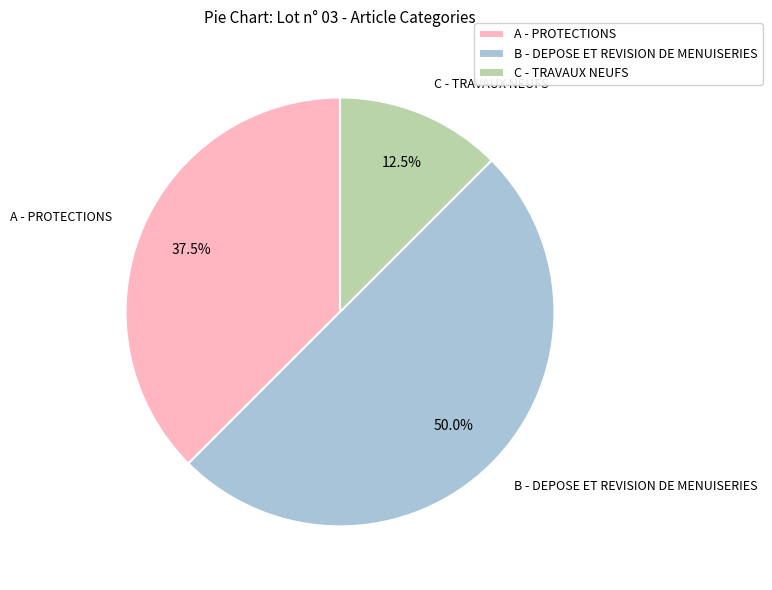

To the nearest percent, what is the difference between the A - PROTECTIONS and C - TRAVAUX NEUFS slice percentages?

25%